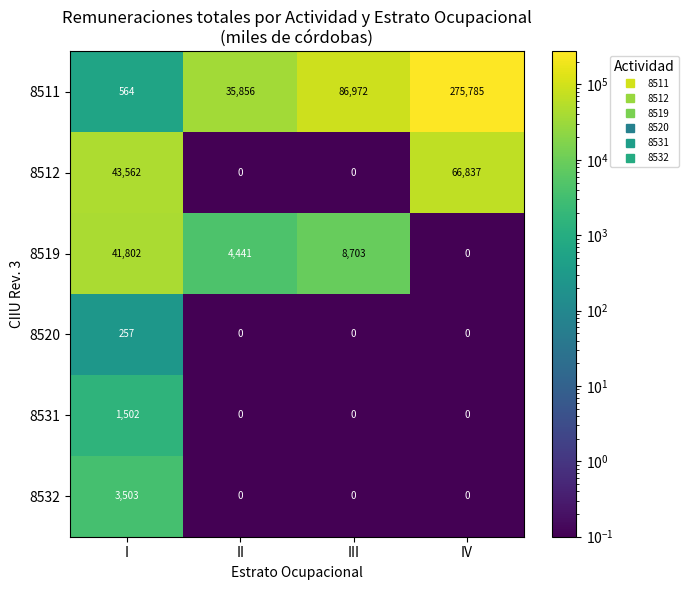

Between I and IV, which series saw the biggest shift?

8511